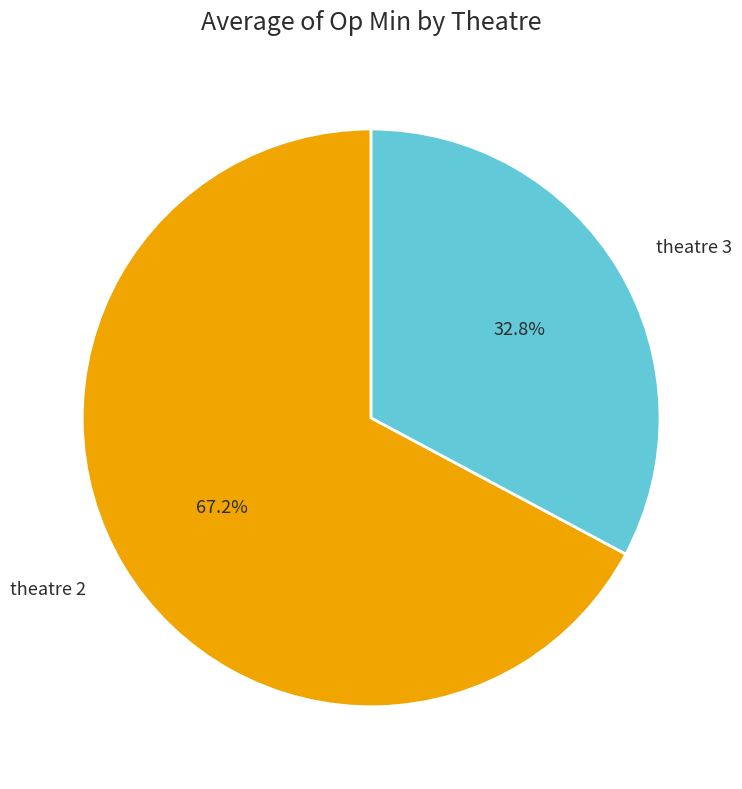

Between theatre 2 and theatre 3, which is larger?

theatre 2